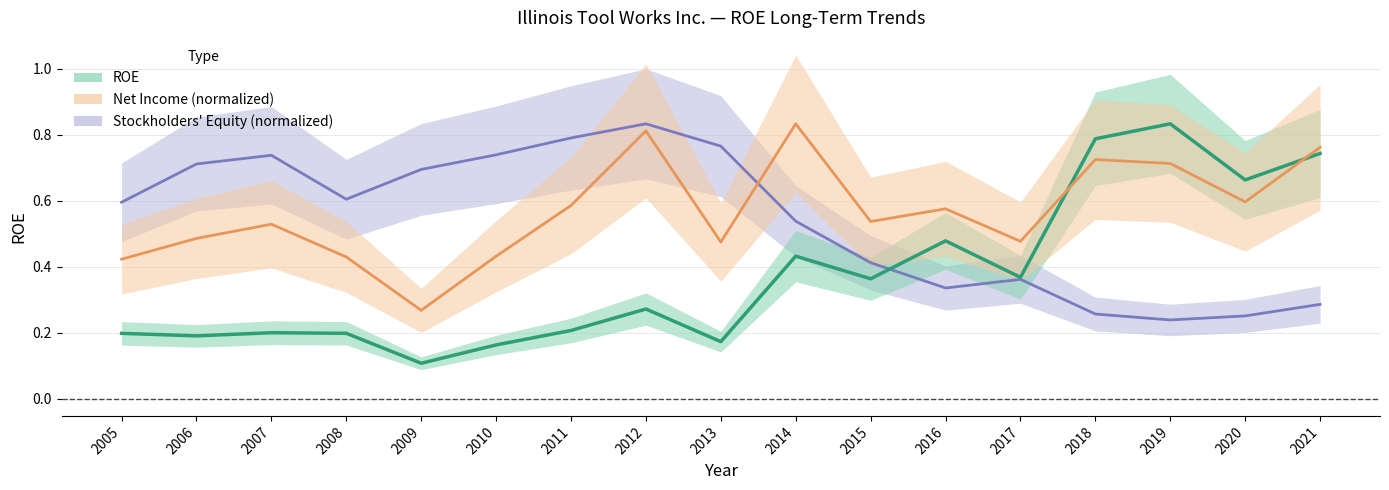

Is it true that the value at 2015 is 0.5?

False